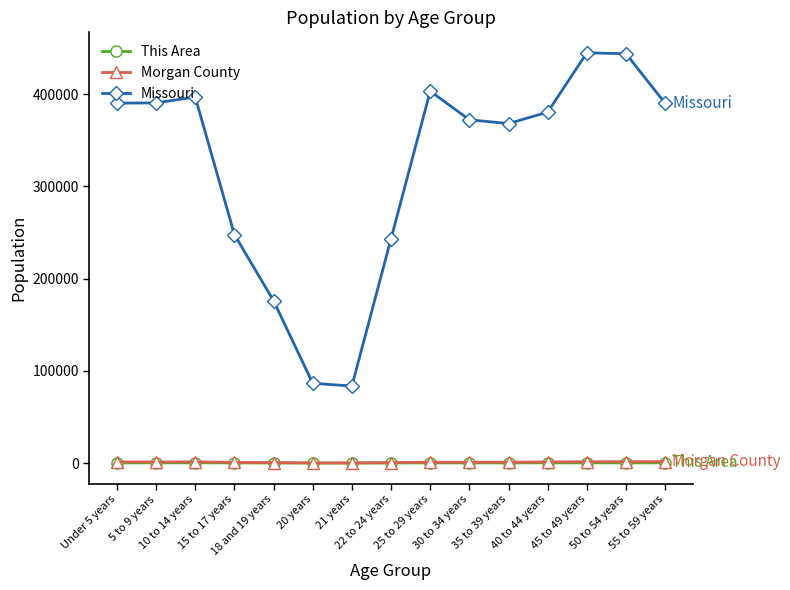

True or false: This Area and Morgan County cross at least once.

False